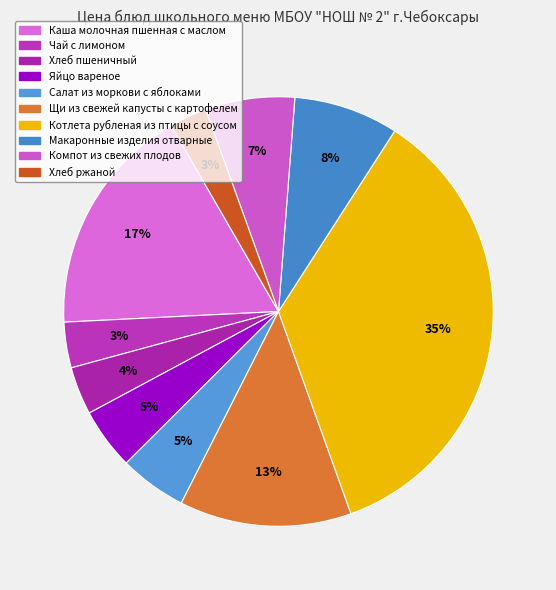

Is it true that Салат из моркови с яблоками is 5% of the pie?

True